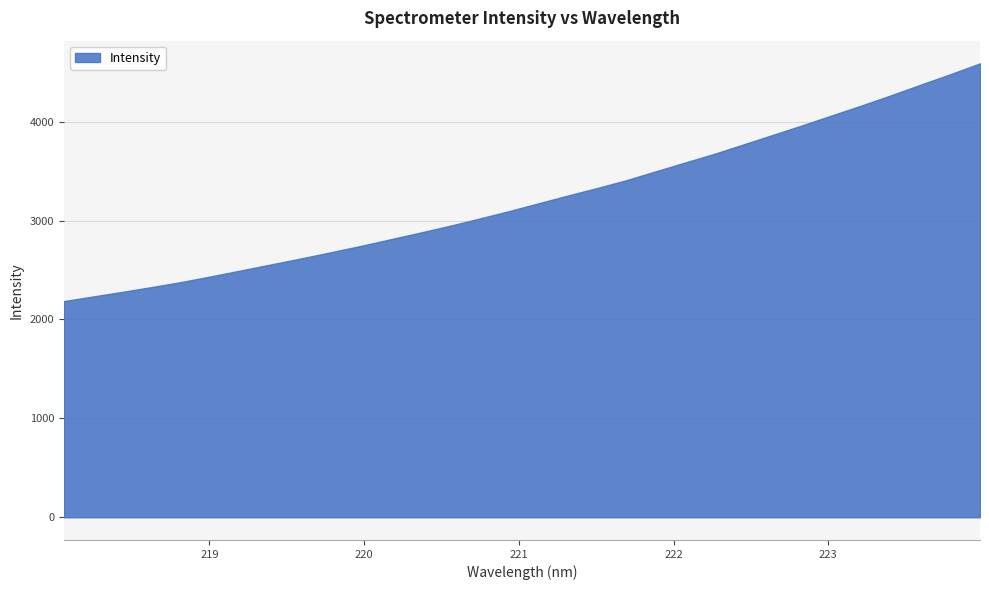

What is the change in value from 218.6332 to 219.9712?

+412.1